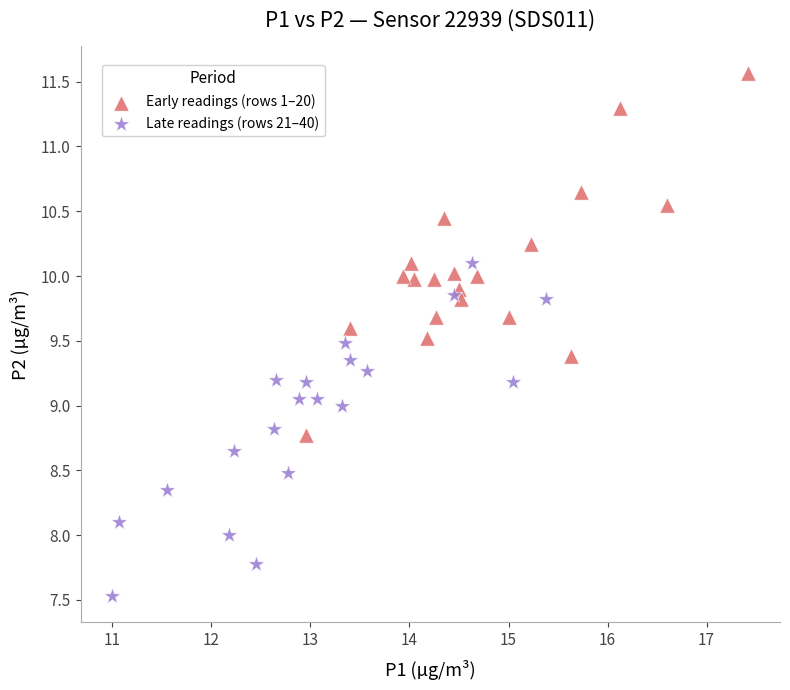

What are all the series names shown in the legend?

Early readings (rows 1–20), Late readings (rows 21–40)